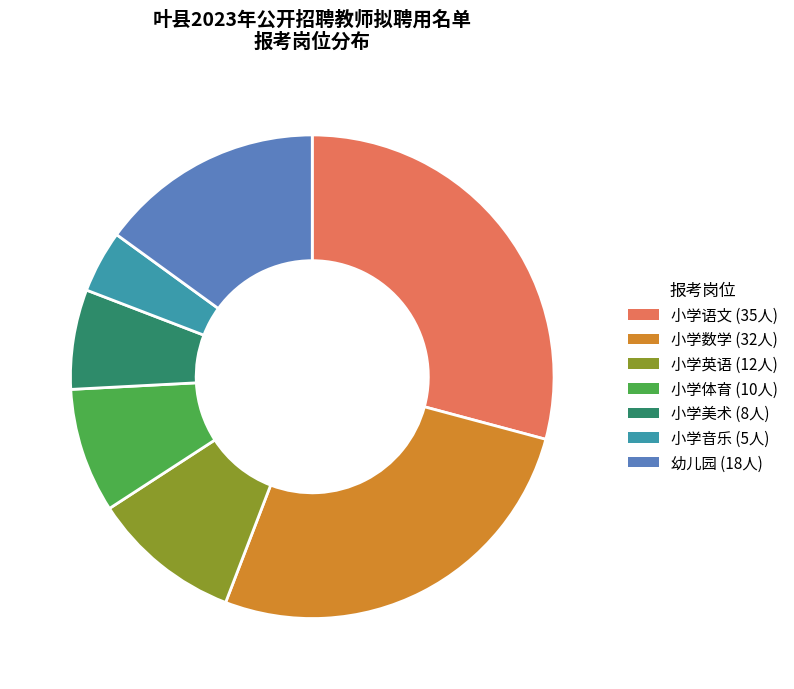

How many slices are in this pie chart?

7